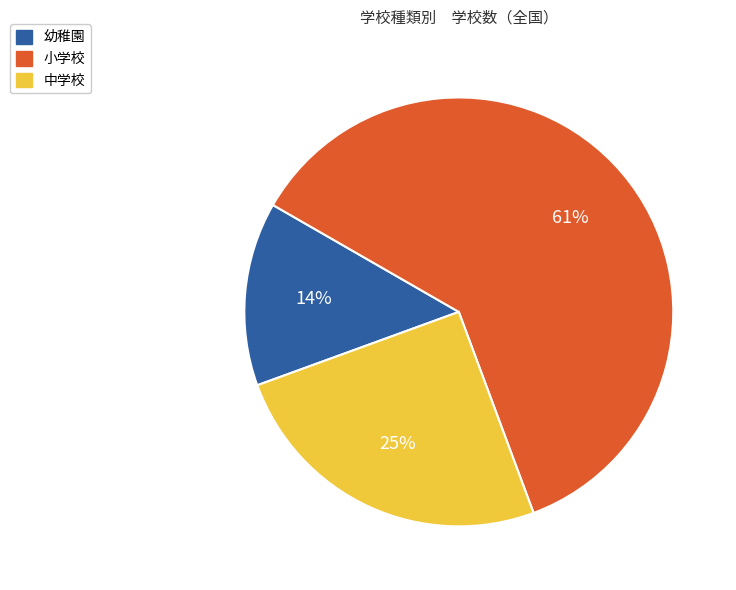

To the nearest percent, what portion does 中学校 represent?

25%